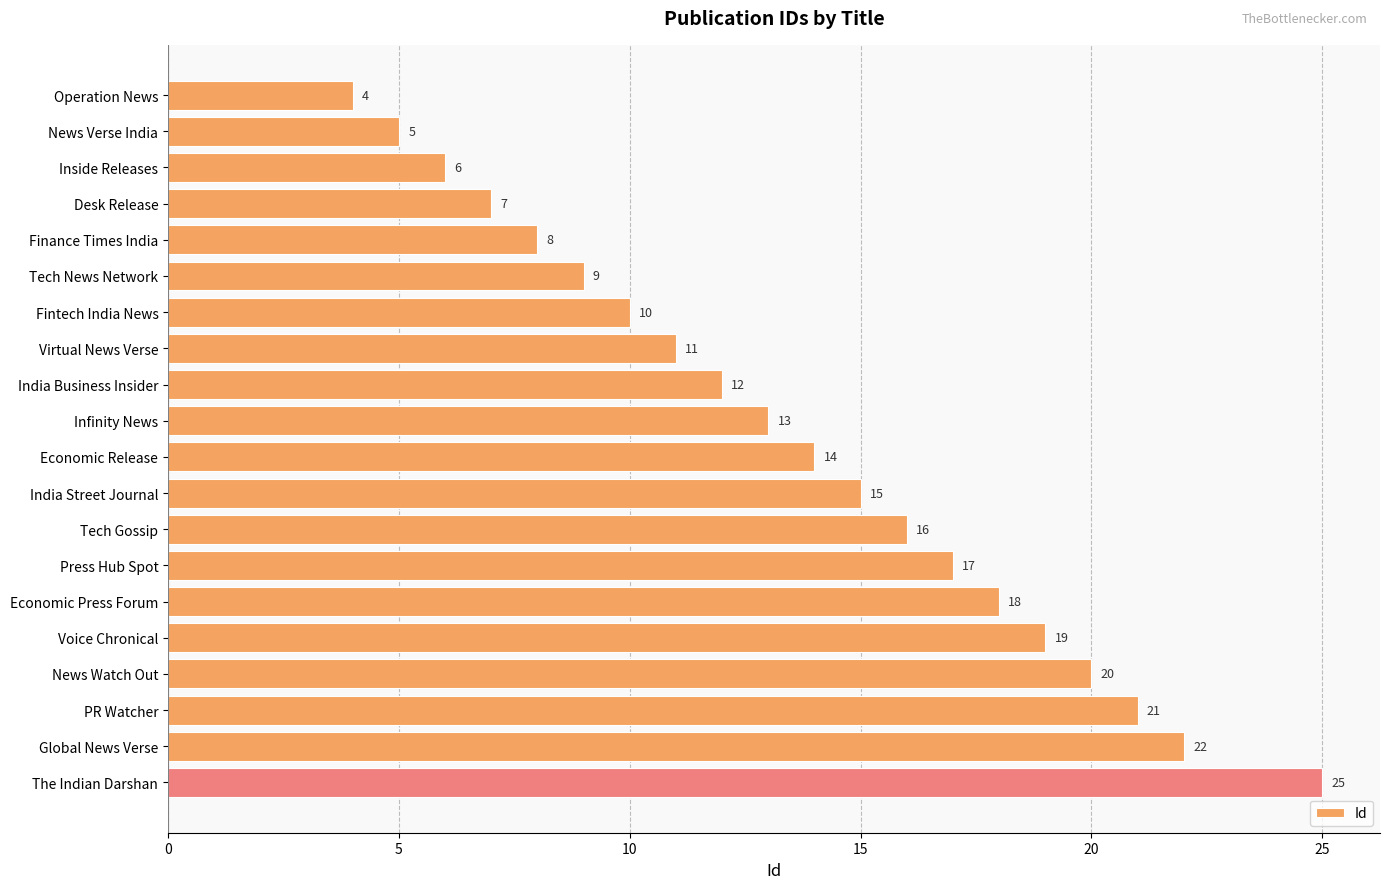

What is the label of the 13th bar from the bottom?

Virtual News Verse